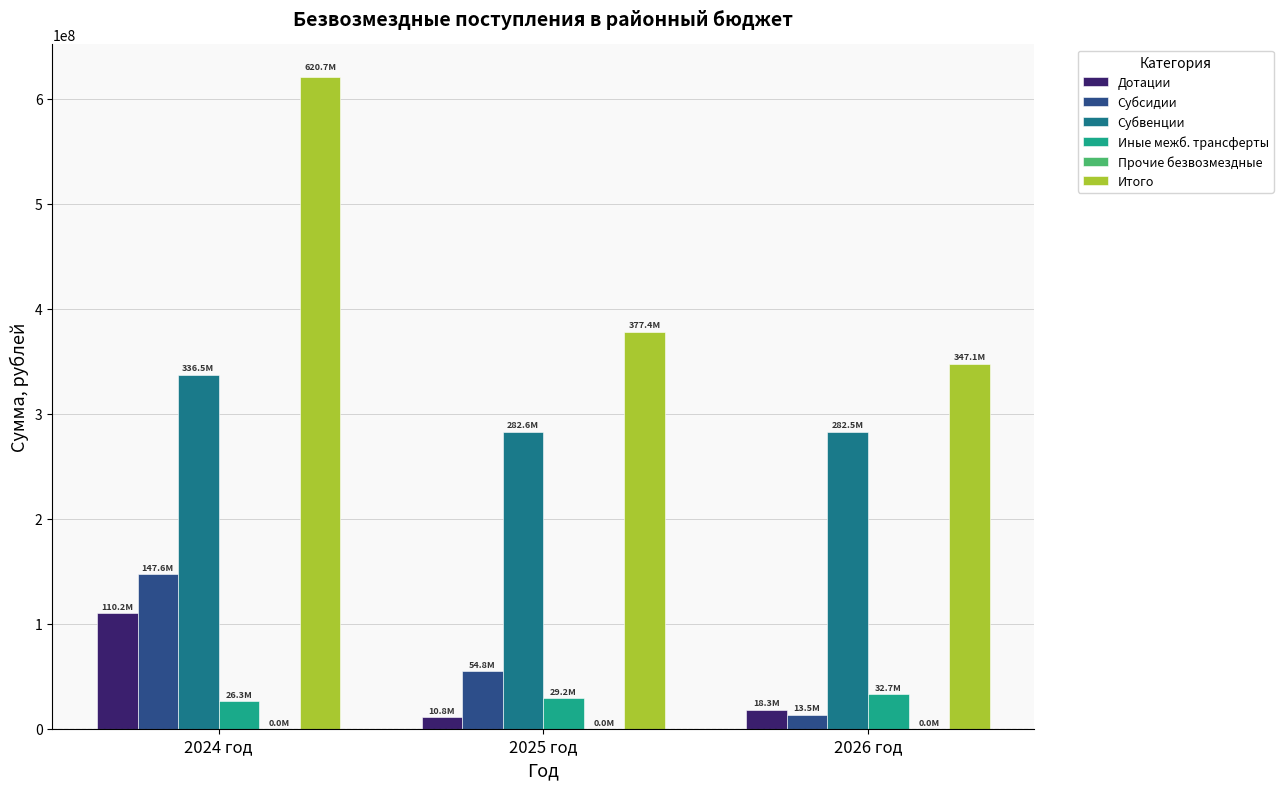

Are the bars horizontal?

No